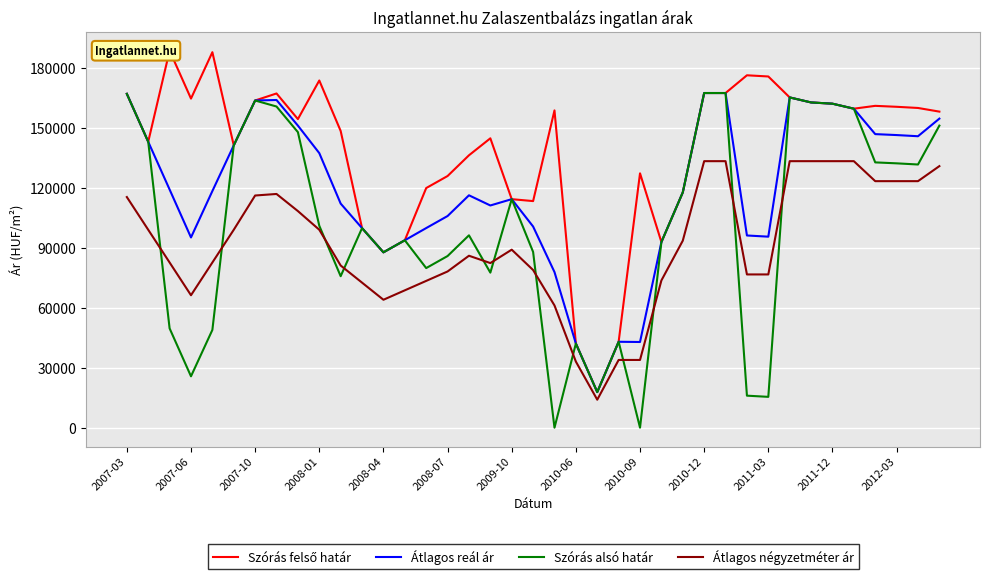

The value of Szórás alsó határ at 2011-12 is 162088. True or false?

True